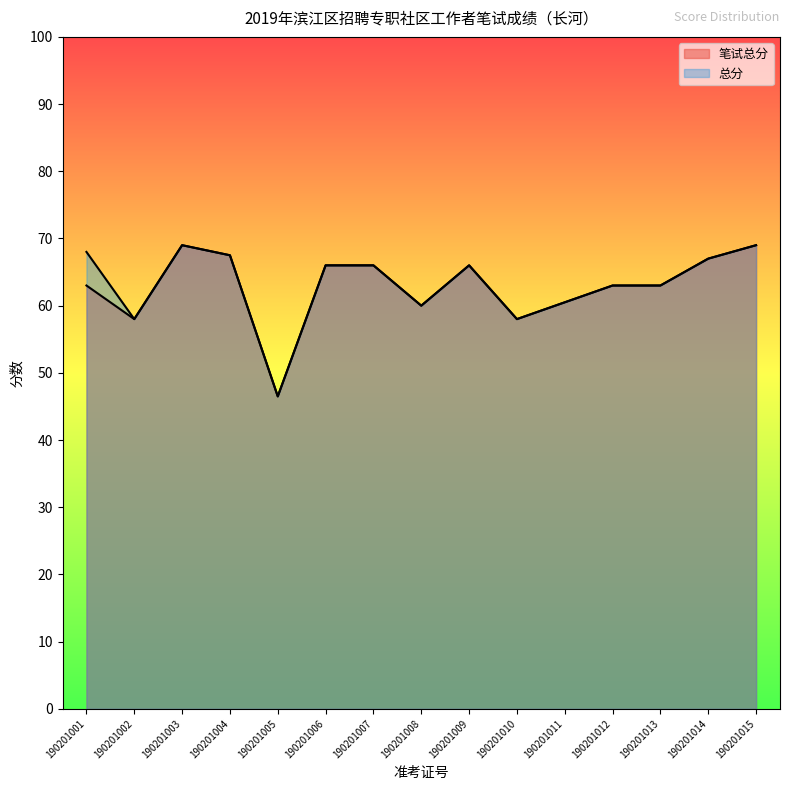

Reading left to right, list all the values displayed in this chart.

笔试总分: 63.0	58.0	69.0	67.5	46.5	66.0	66.0	60.0	66.0	58.0	60.5	63.0	63.0	67.0	69.0
总分: 68.0	58.0	69.0	67.5	46.5	66.0	66.0	60.0	66.0	58.0	60.5	63.0	63.0	67.0	69.0